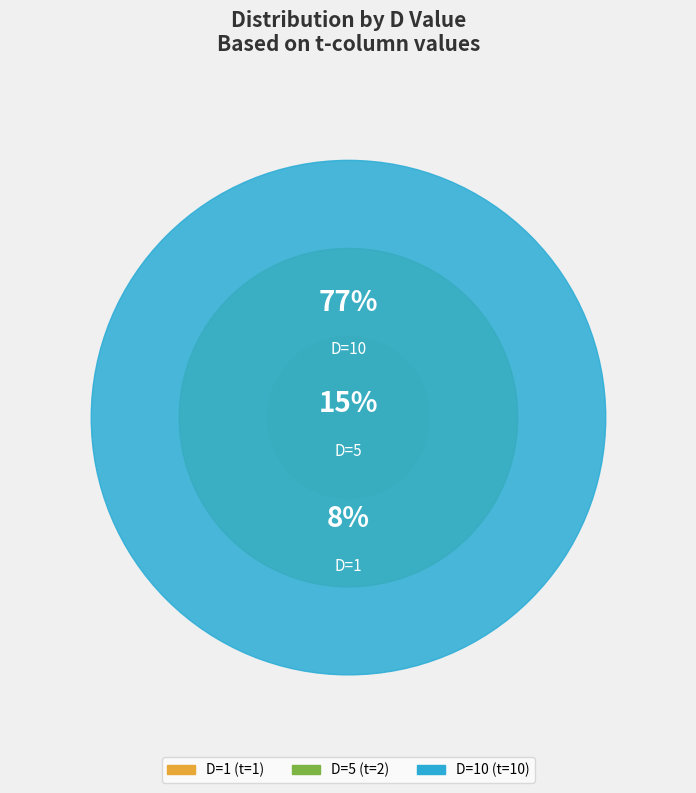

Which has a higher value, D=1 or D=10?

D=10